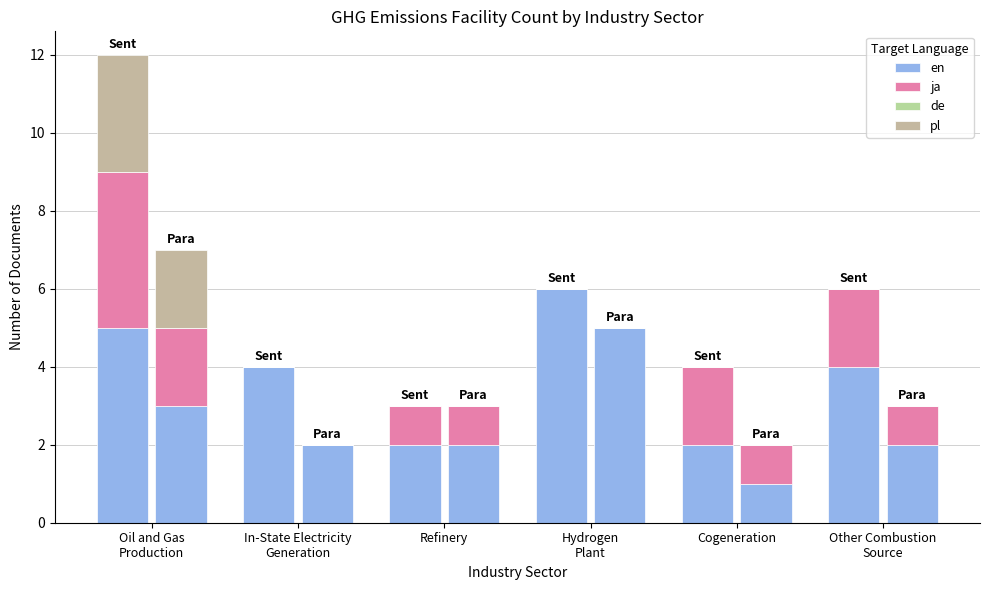

Between Oil and Gas
Production and Hydrogen
Plant, which series saw the biggest shift?

ja